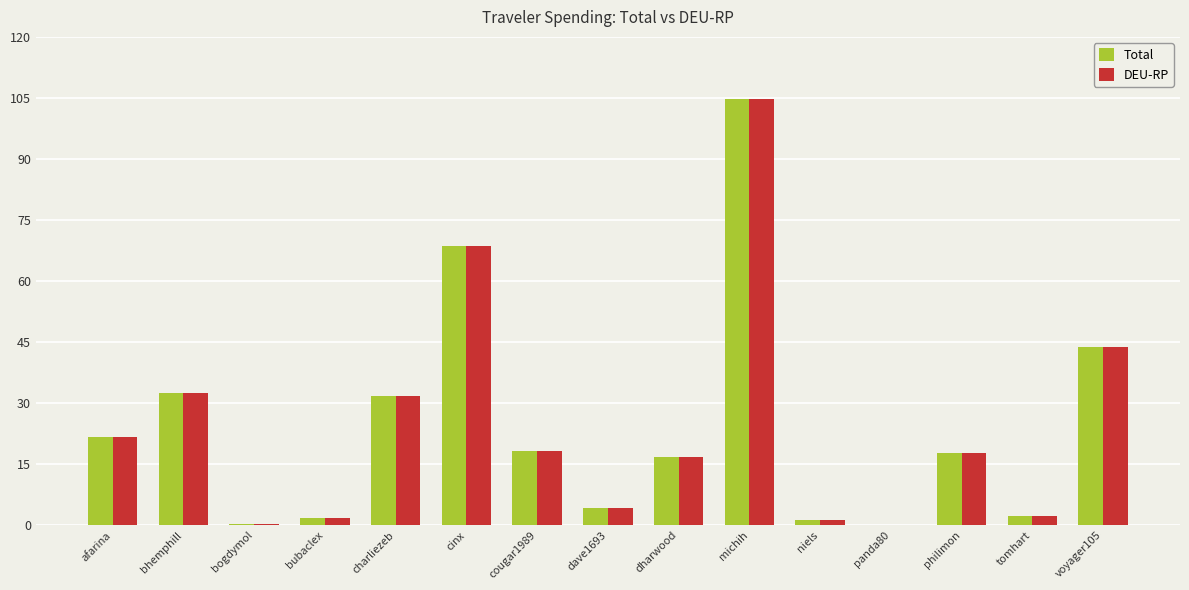

Which label corresponds to the largest value in the chart?

michih